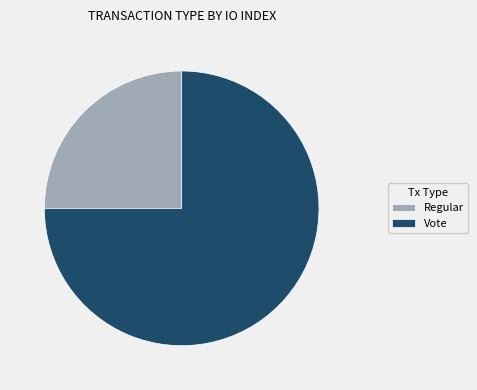

What is the majority slice?

Vote